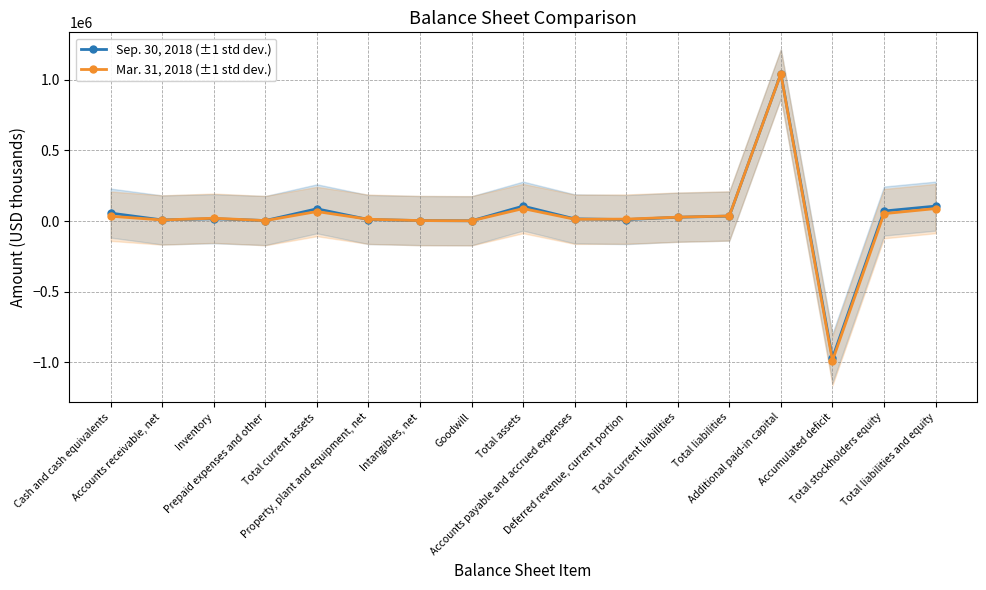

How many series are shown in this chart?

2